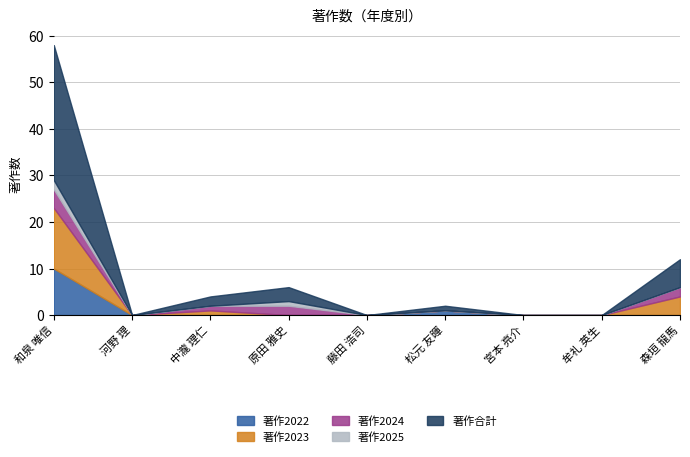

Which series has the largest total across all categories?

著作合計